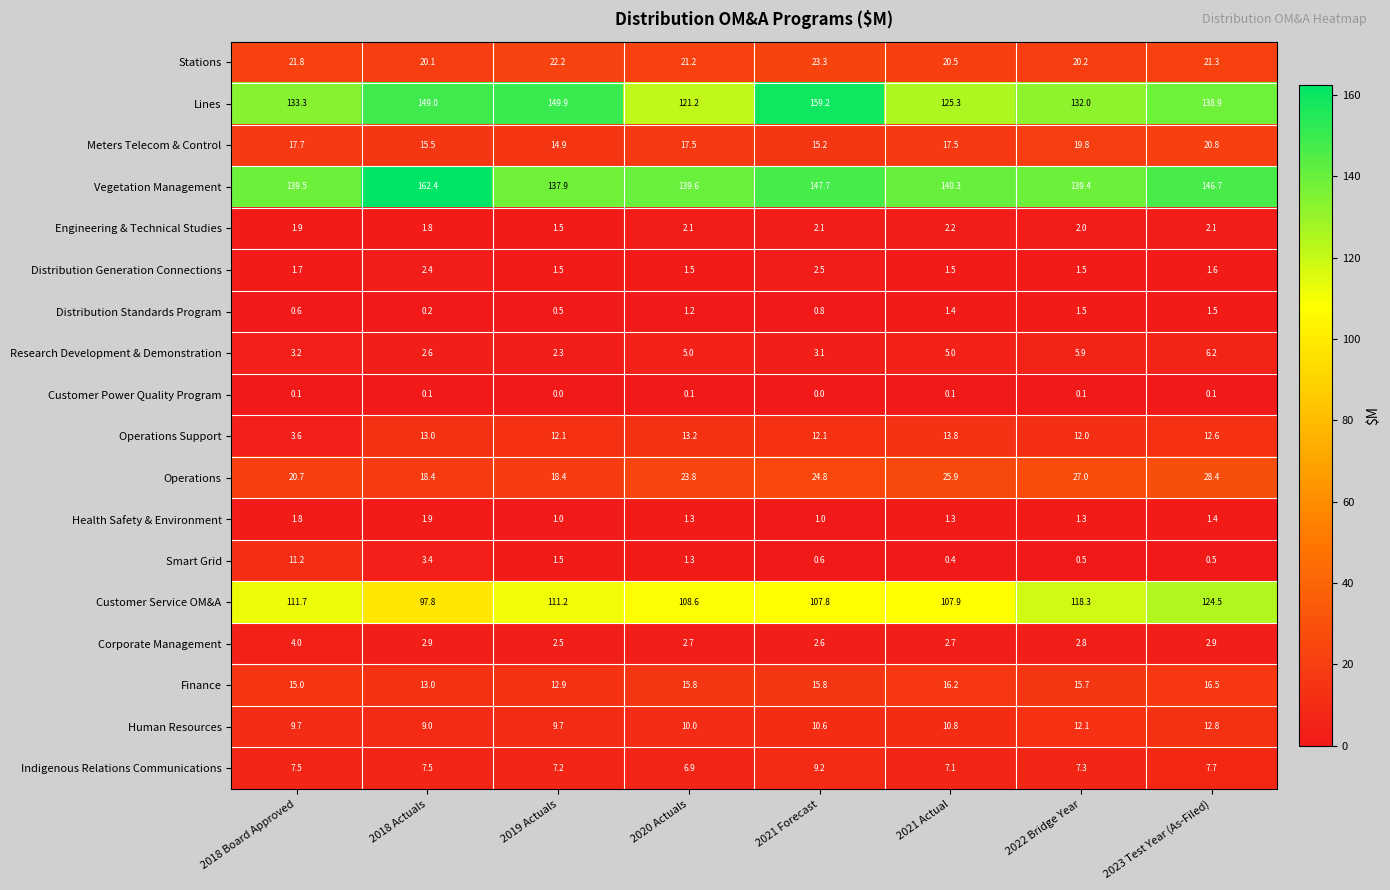

Which series has the largest total across all categories?

Vegetation Management